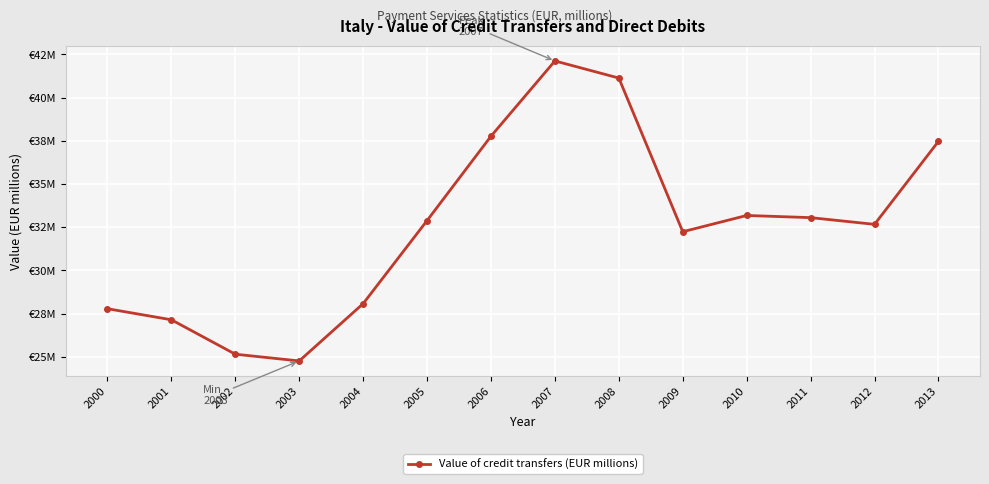

What is the ratio of the value at 2003 to the value at 2000?

0.9